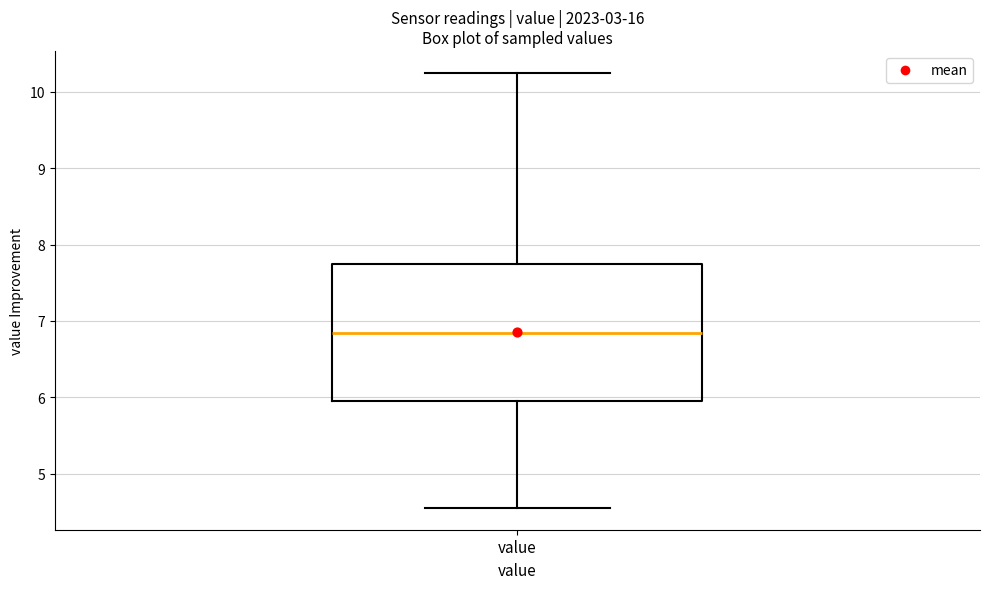

Where is the lower edge of the box for value on the y-axis? The values are not printed on the chart, so give them approximately, as read against the axis.

5.9